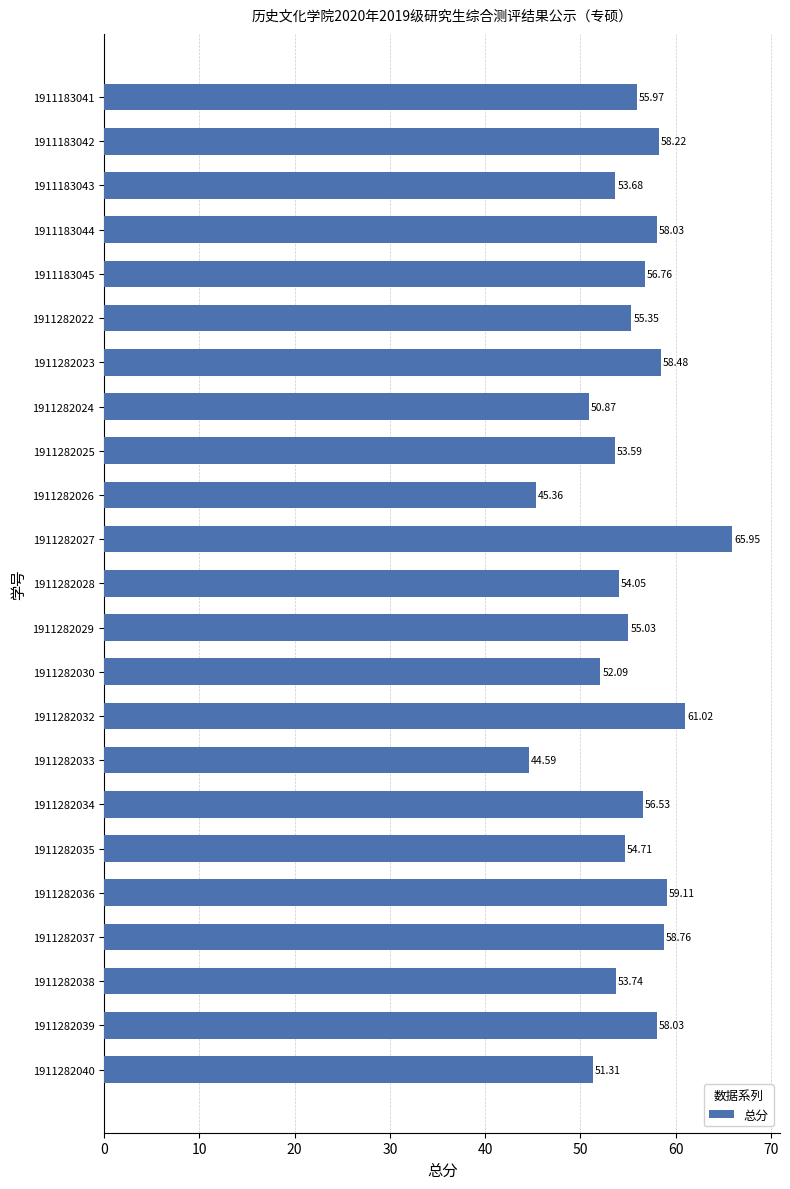

What is the difference between the maximum and second lowest values?

20.6